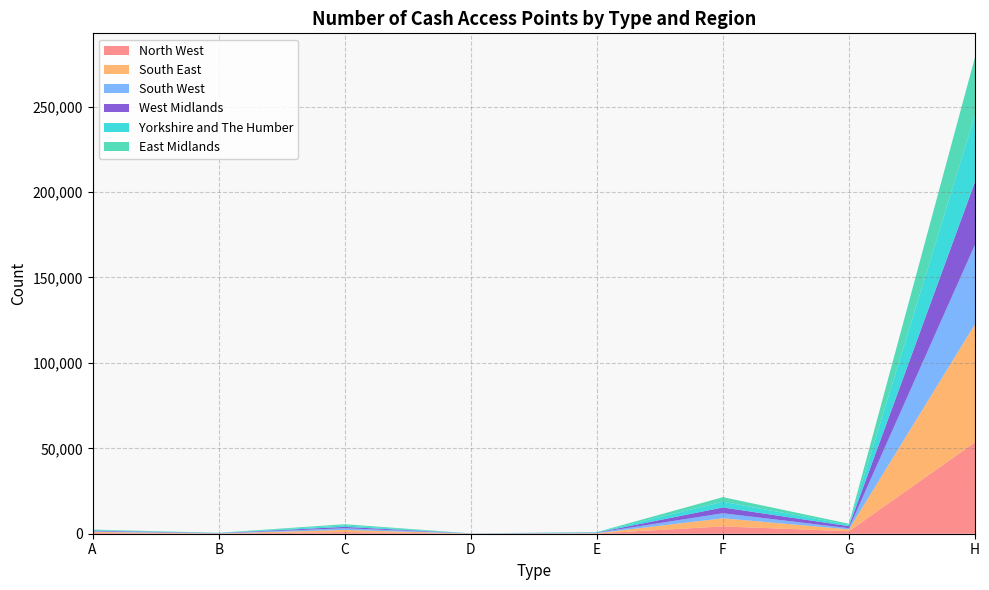

Reading right to left, what are all the values shown in this chart?

North West: H=53501	G=1465	F=4288	E=152	D=27	C=973	B=94	A=448
South East: H=69149	G=1091	F=4745	E=144	D=59	C=1253	B=68	A=634
South West: H=46559	G=683	F=2944	E=268	D=95	C=985	B=76	A=390
West Midlands: H=36783	G=1176	F=3395	E=114	D=10	C=803	B=126	A=375
Yorkshire and The Humber: H=39137	G=781	F=3334	E=150	D=10	C=809	B=100	A=307
East Midlands: H=33848	G=648	F=2712	E=140	D=24	C=733	B=99	A=274